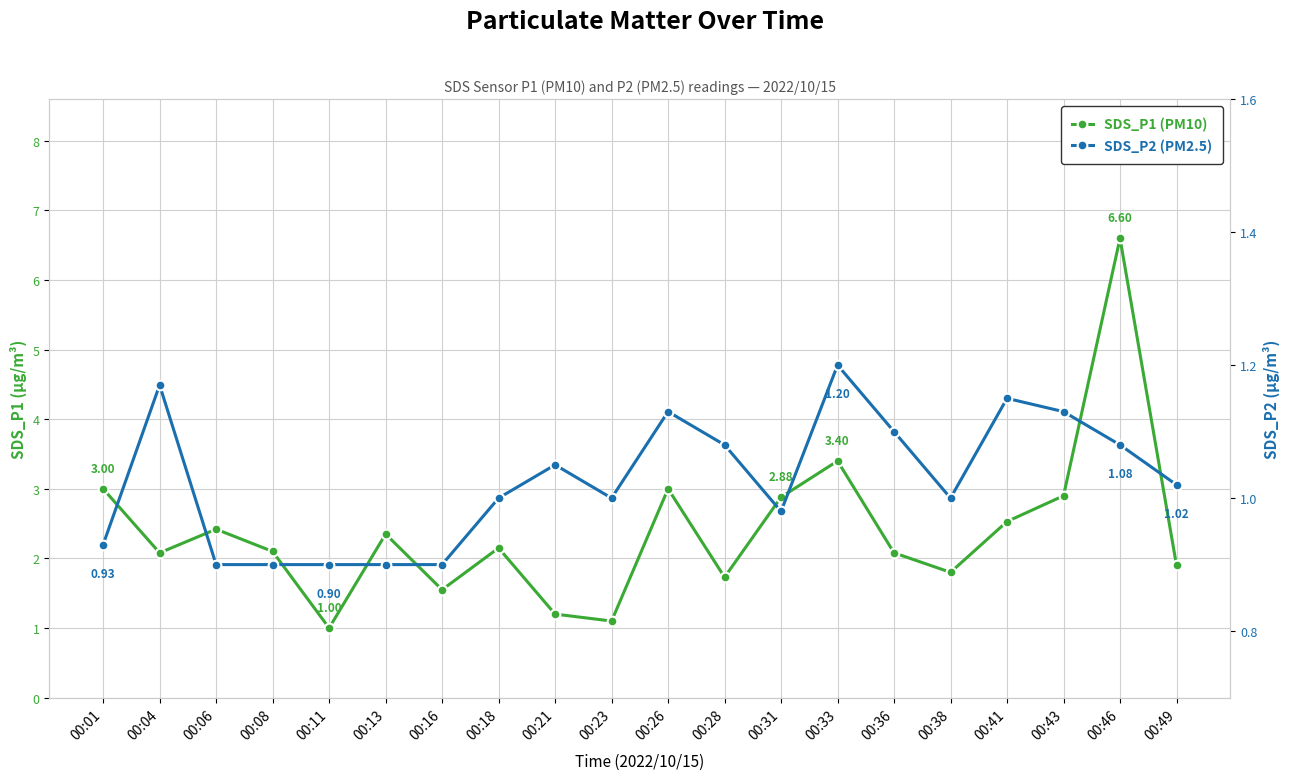

True or false: SDS_P1 (PM10) and SDS_P2 (PM2.5) intersect in this chart.

False